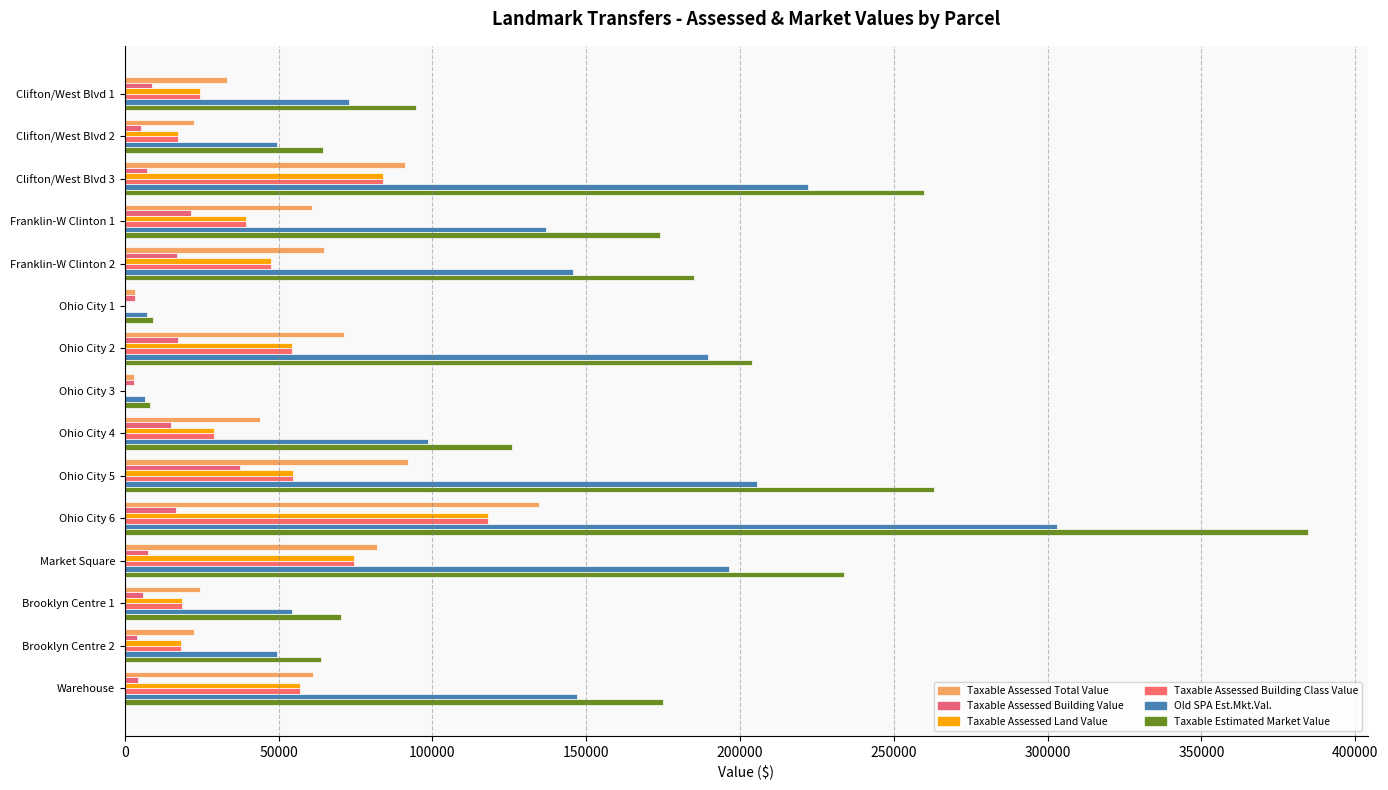

Rank the series by their maximum value, from highest to lowest.

Taxable Estimated Market Value, Old SPA Est.Mkt.Val., Taxable Assessed Total Value, Taxable Assessed Land Value, Taxable Assessed Building Class Value, Taxable Assessed Building Value